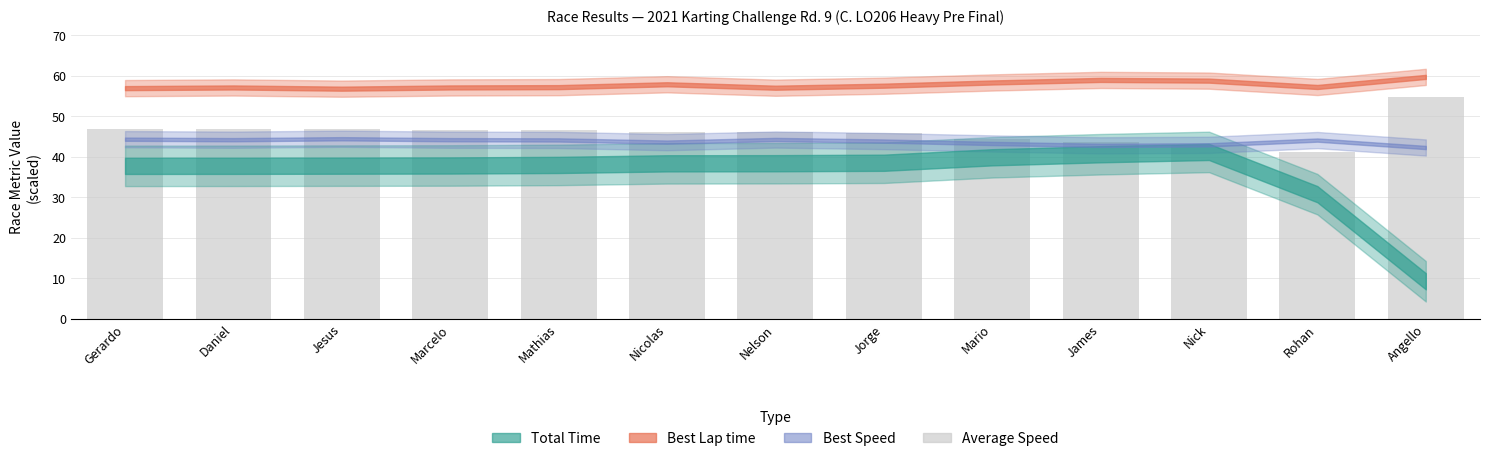

What is the value of the 3rd bar from the left?

46.7